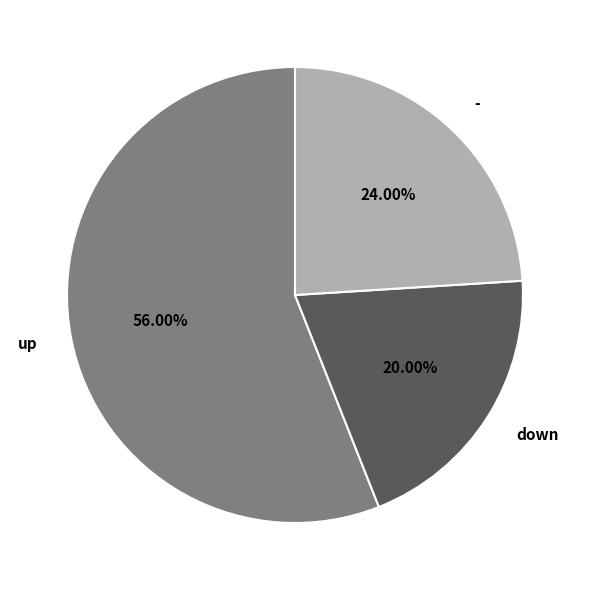

Is there a majority slice in this chart?

Yes